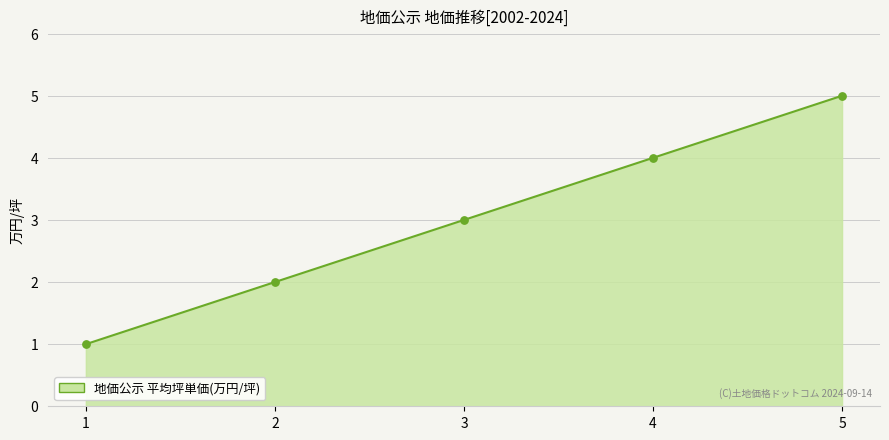

Which has a higher value, 3 or 4?

4